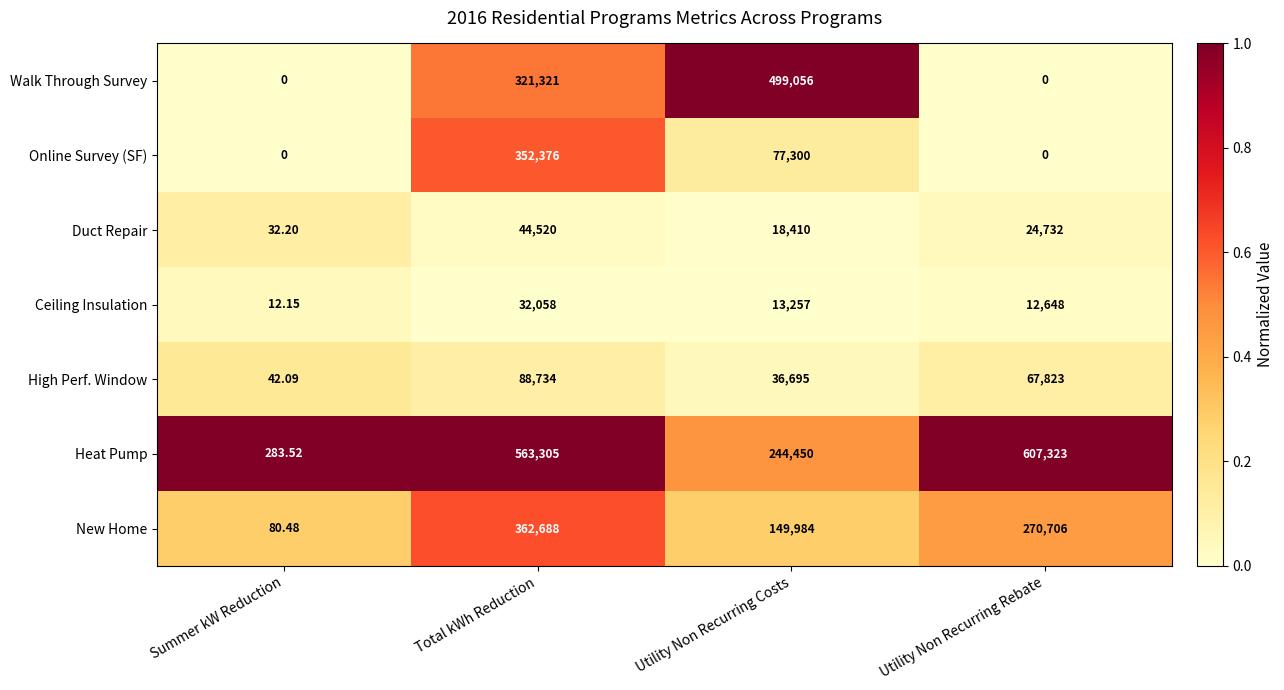

Which category has the highest value across all series?

Utility Non Recurring Rebate